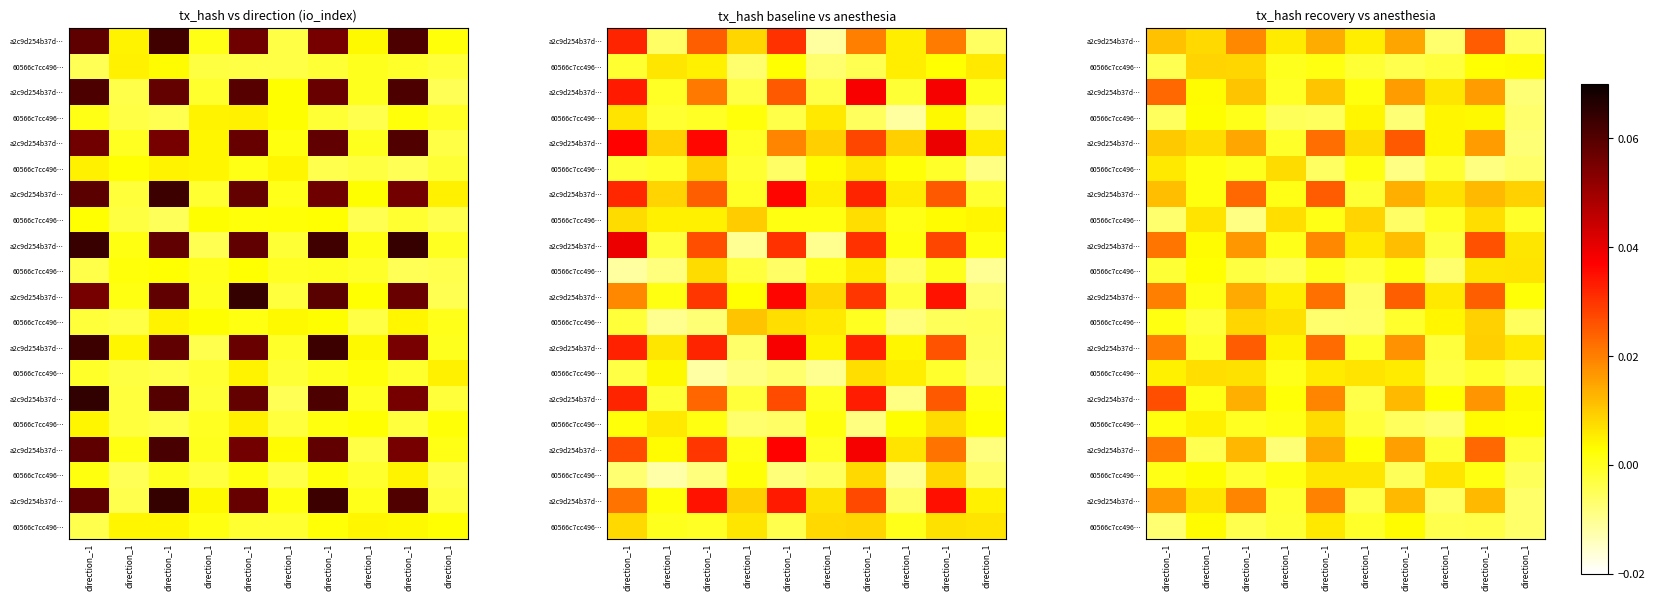

How many series are shown in this chart?

20